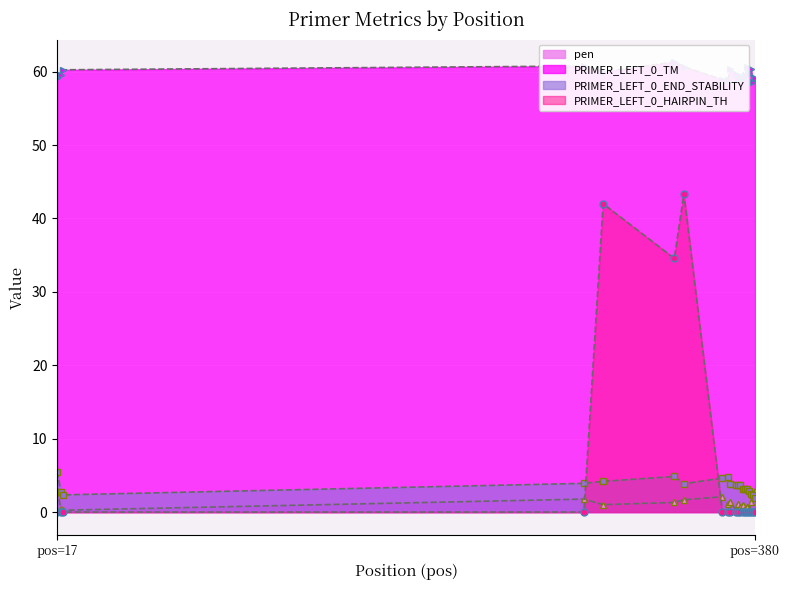

What is the difference between the highest and lowest values at 291?

60.8